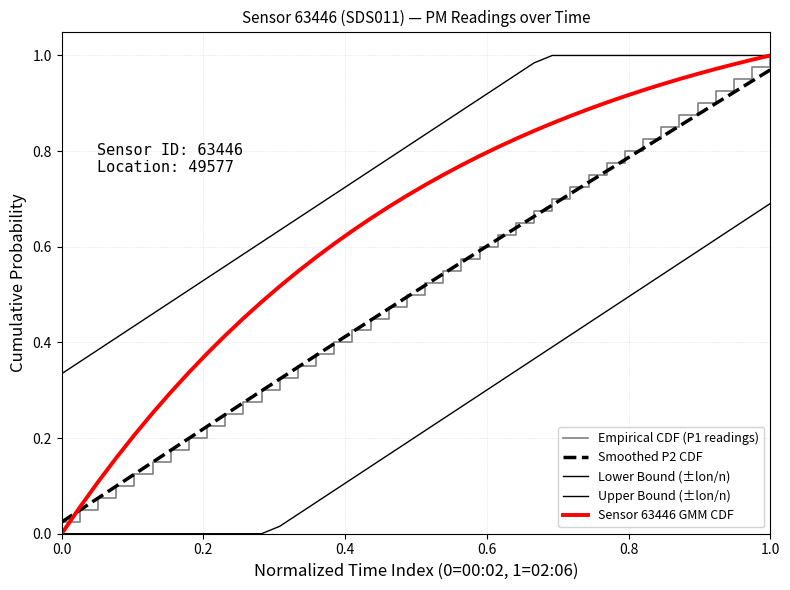

Does the chart display data point markers on the line(s)?

No